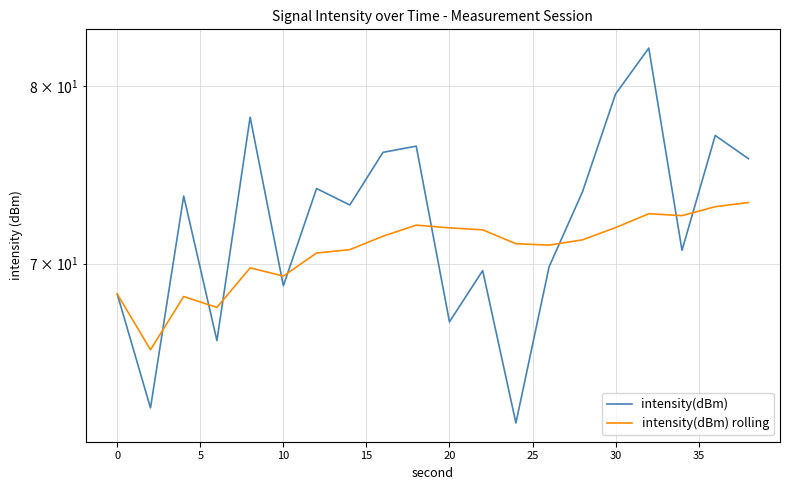

Rank the series by their maximum value, from highest to lowest.

intensity(dBm), intensity(dBm) rolling